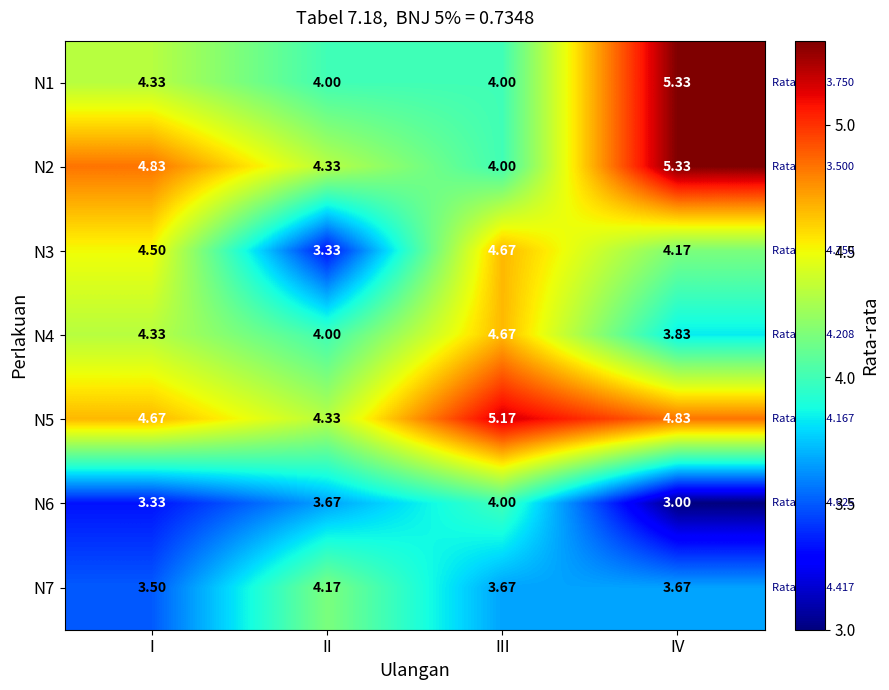

Which category has the highest value across all series?

IV